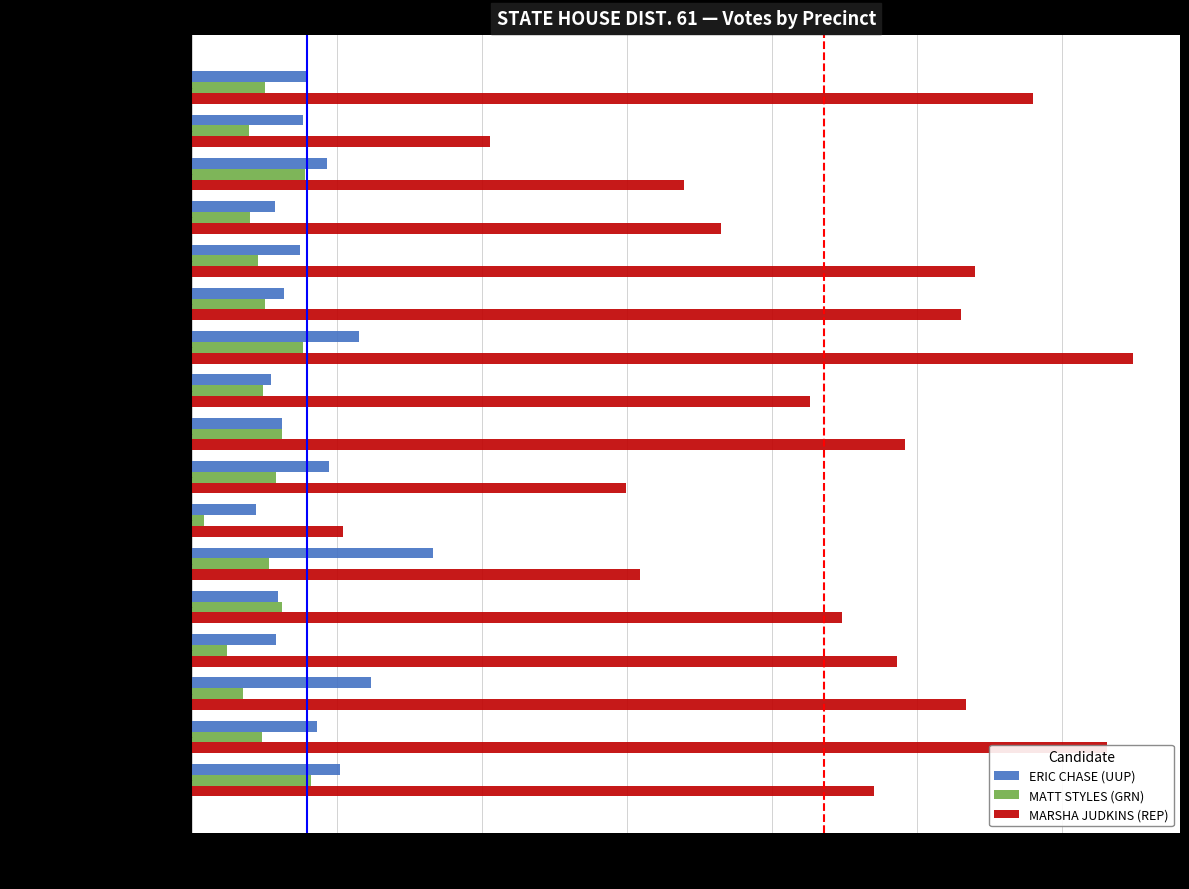

Count the number of categories in the chart.

17